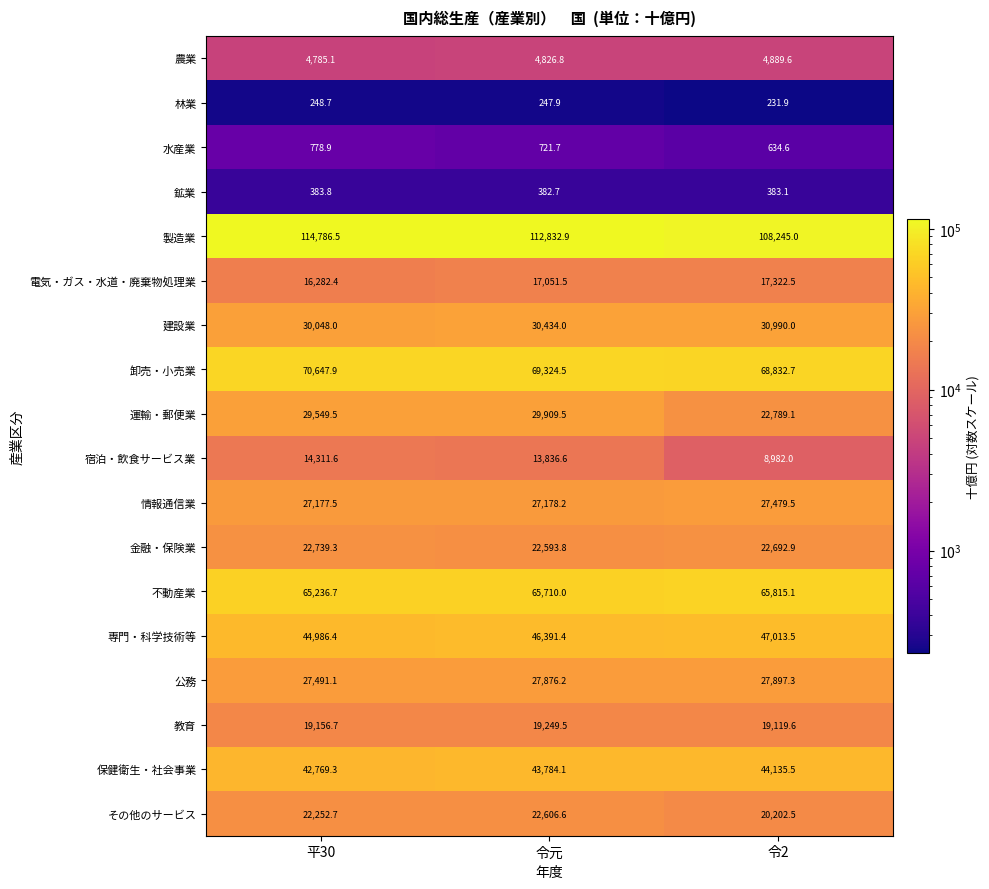

What is the sum of all 金融・保険業 values?

68026.0